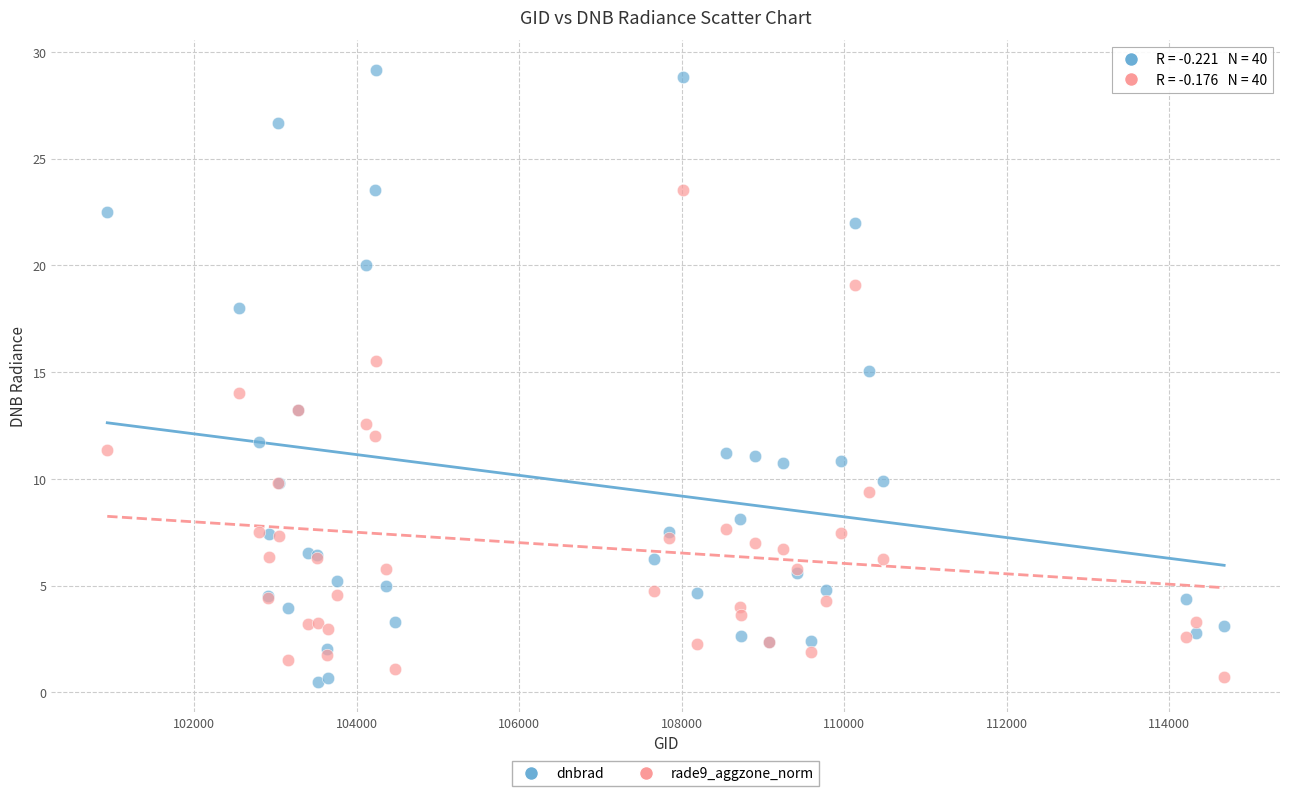

Which series has the widest spread of Y values?

dnbrad